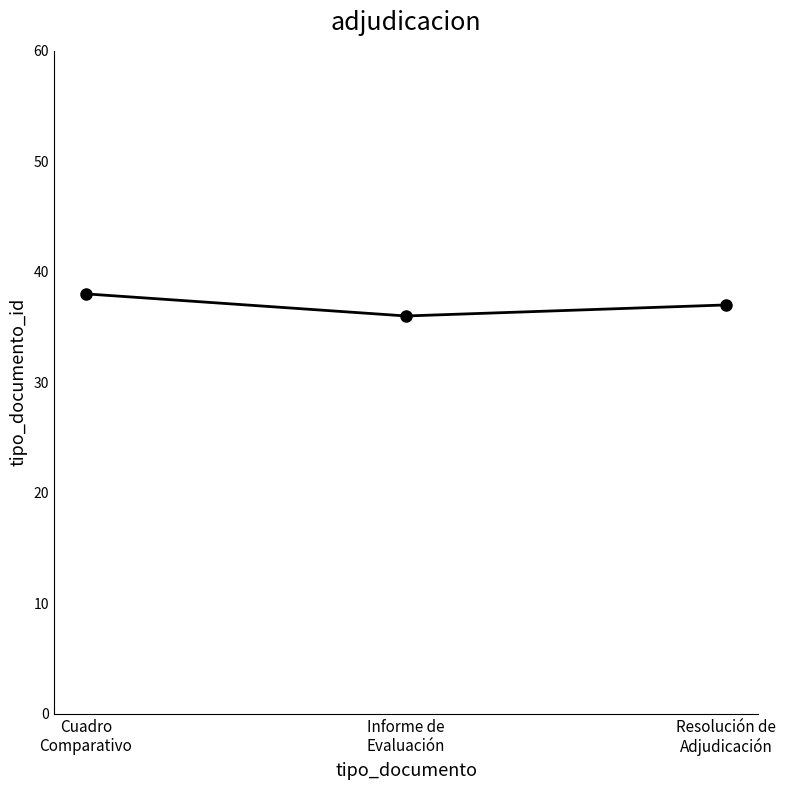

What is the label of the 1st point from the left?

Cuadro
Comparativo